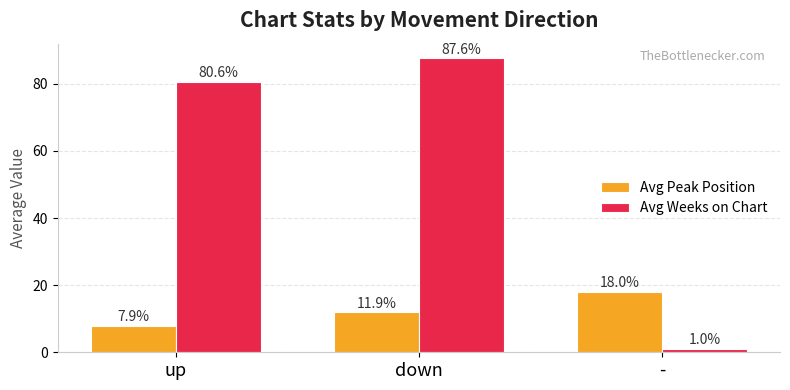

What are all the series names shown in the legend?

Avg Peak Position, Avg Weeks on Chart